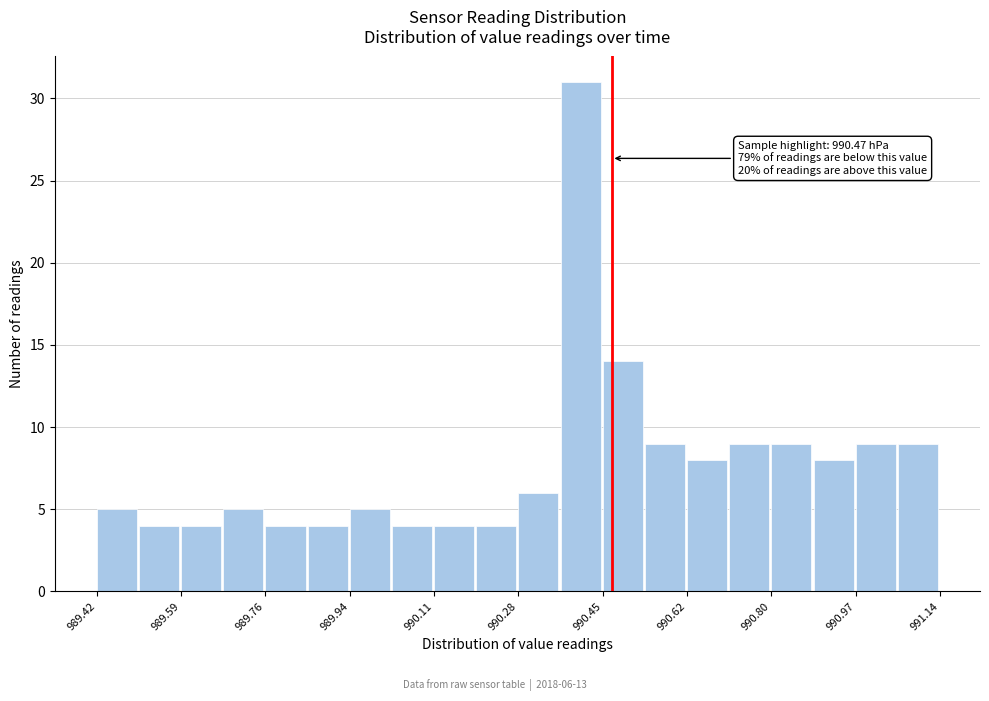

Over which range of the x-axis is the bar tallest?

990.366 to 990.452